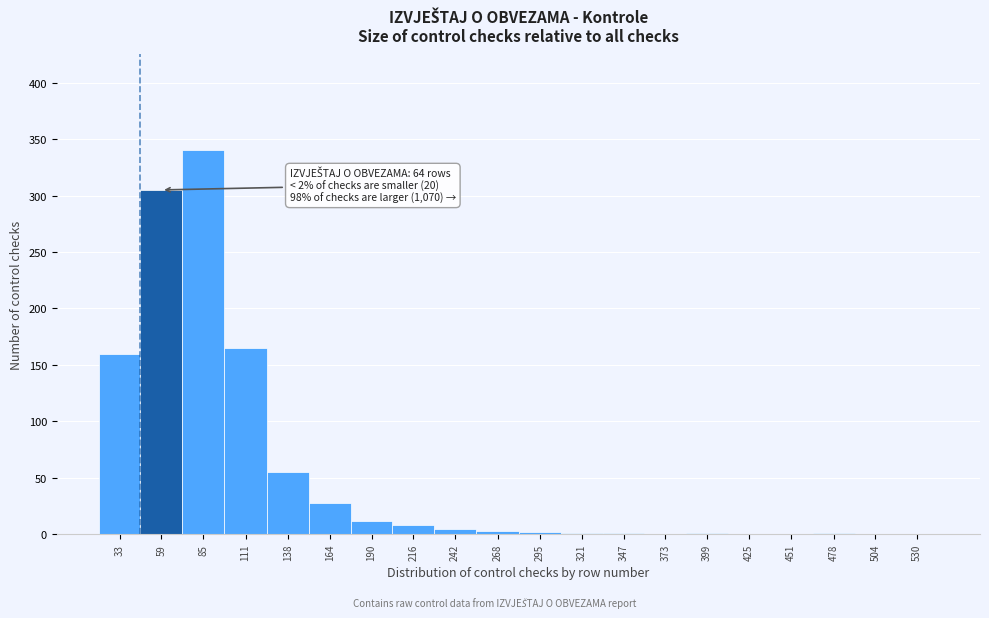

The value at 451 is 0. True or false?

True